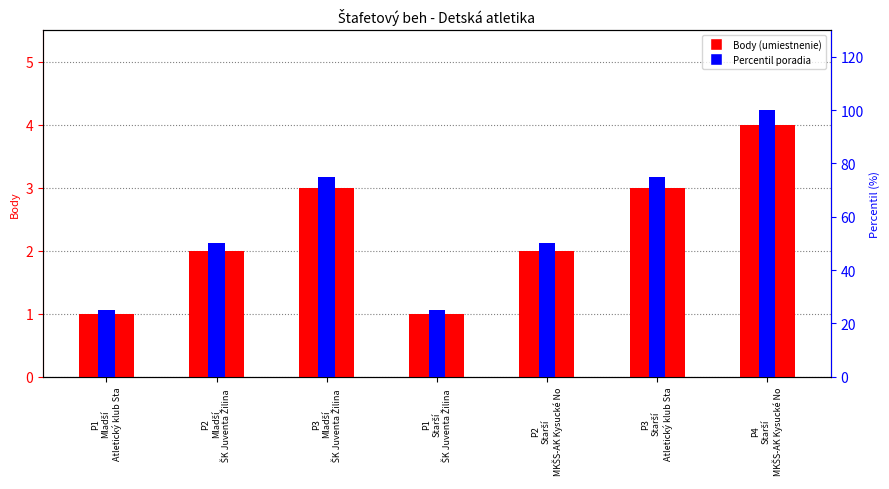

How many groups of bars are there?

7